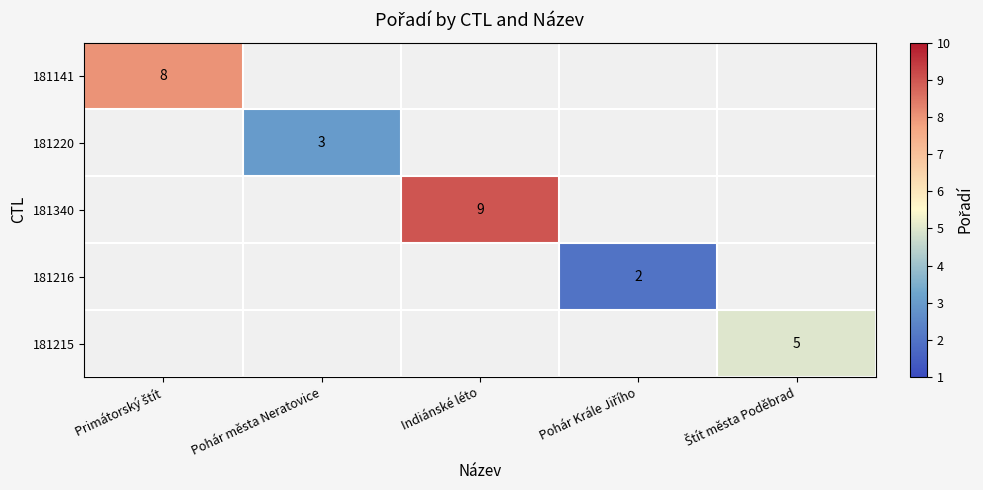

At how many categories does at least one series exceed 8?

1